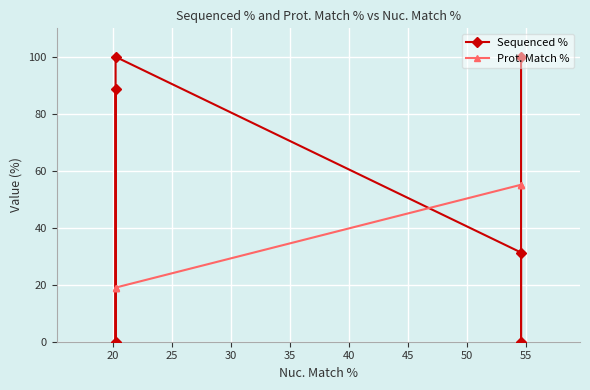

How many values in the Prot. Match % series are below 55?

3